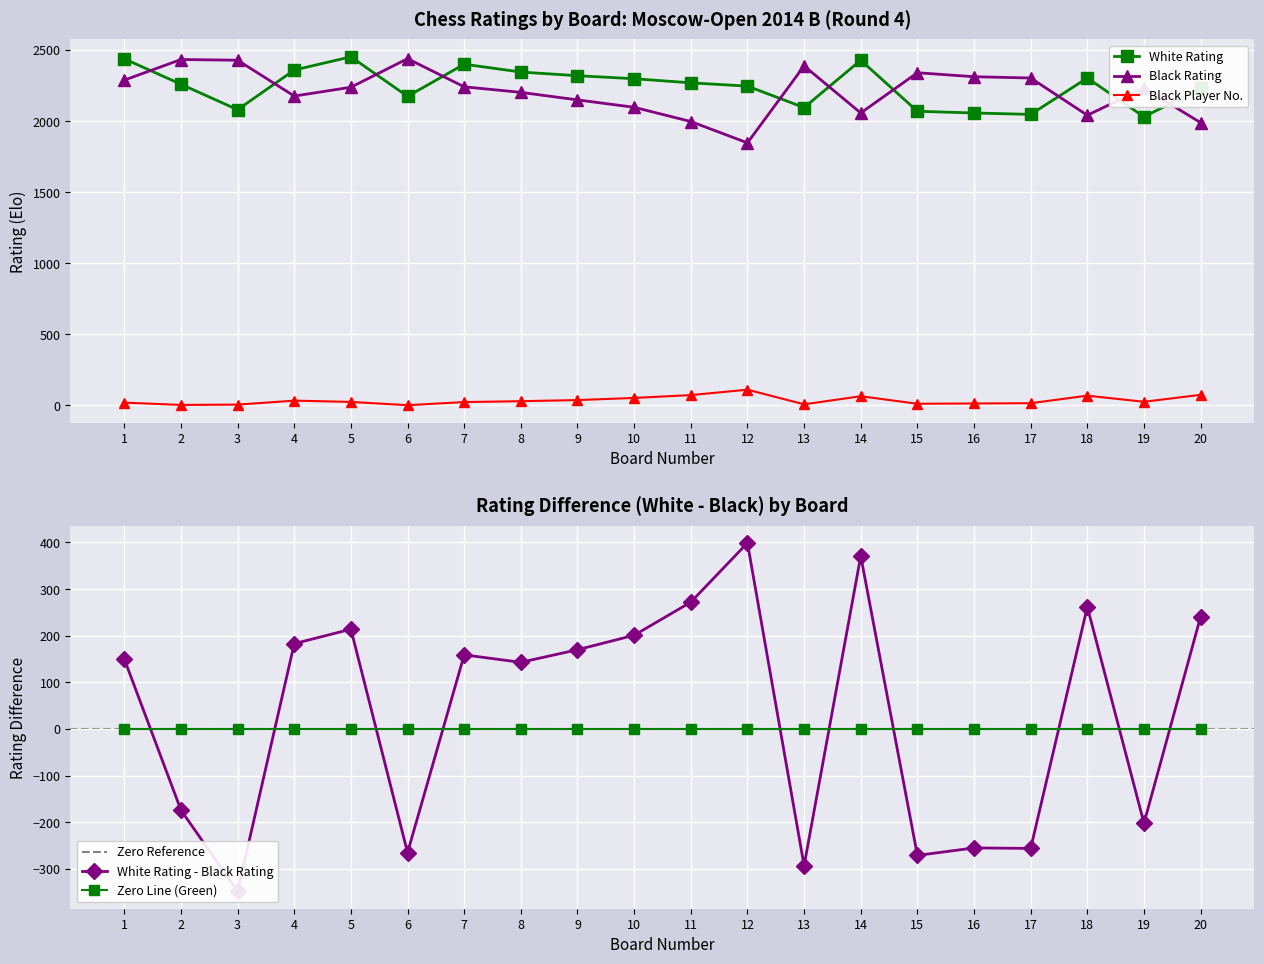

What is the sum of the Black Player No. (col_11) values at 14 and 2?

69